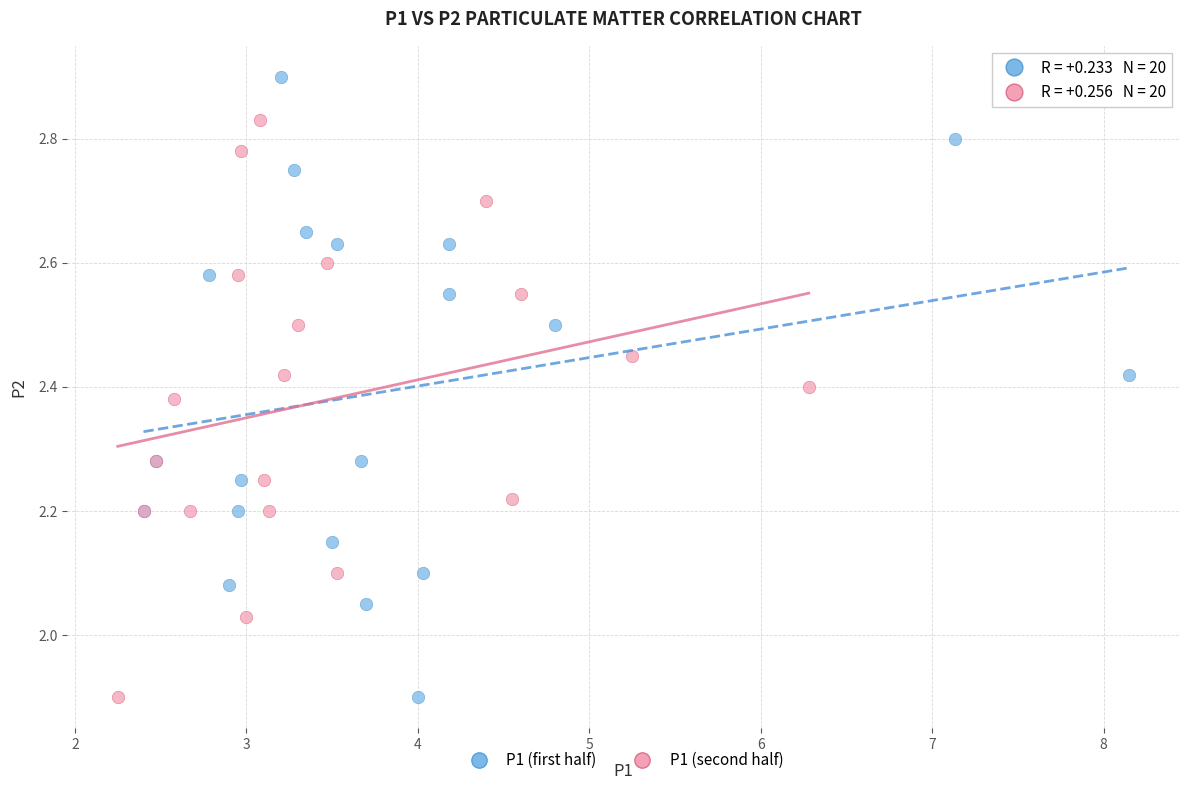

Which series contains the highest Y value?

P1 (first half)